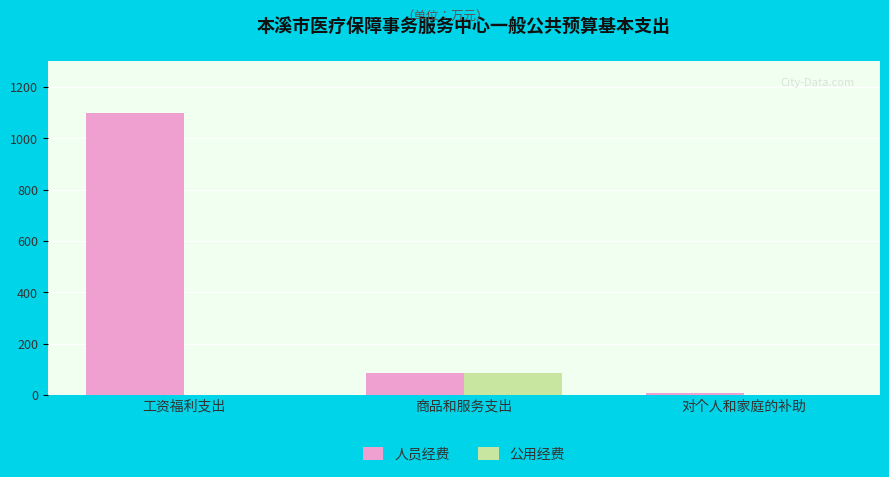

Is it true that 公用经费 equals 40.6 at 工资福利支出?

False